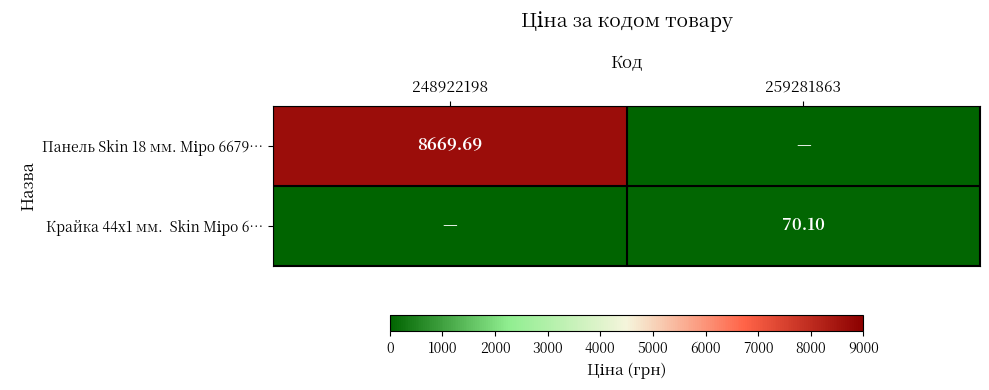

At which category is the sum across all series the highest?

248922198